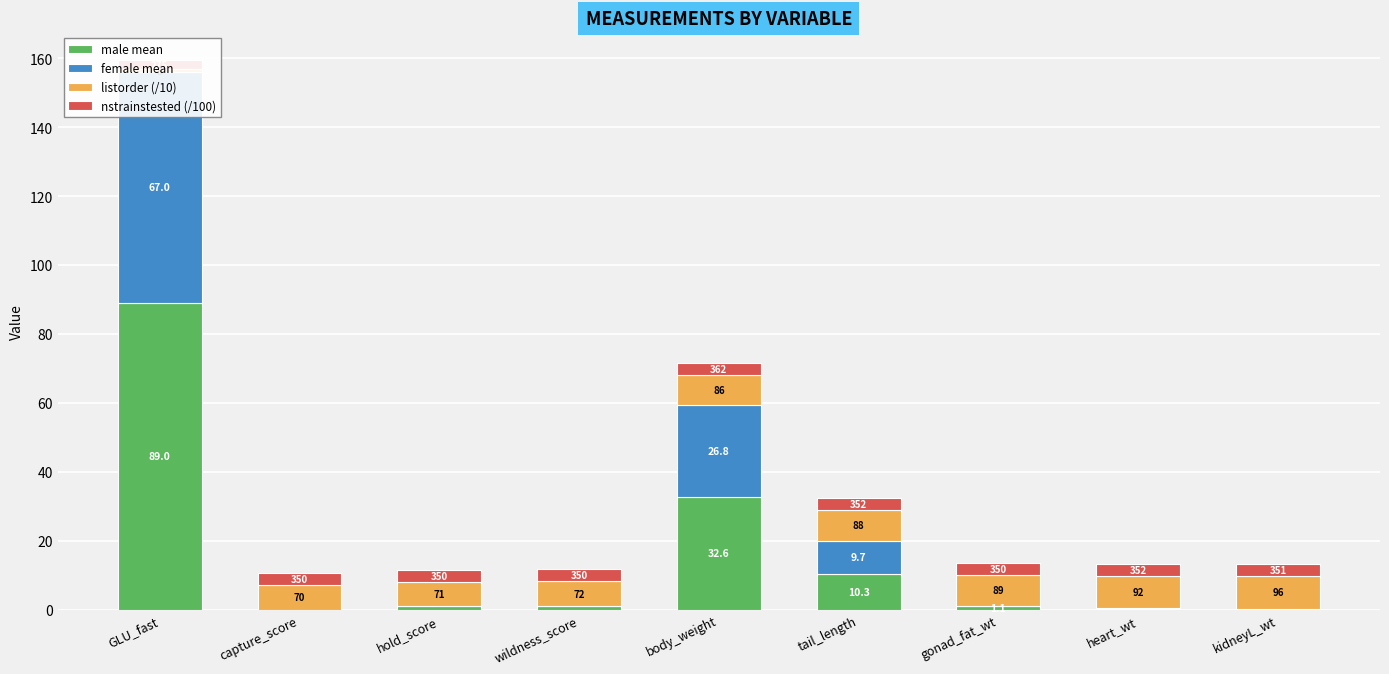

At body_weight, list the series in order from smallest to largest.

nstrainstested (/100), listorder (/10), female mean, male mean